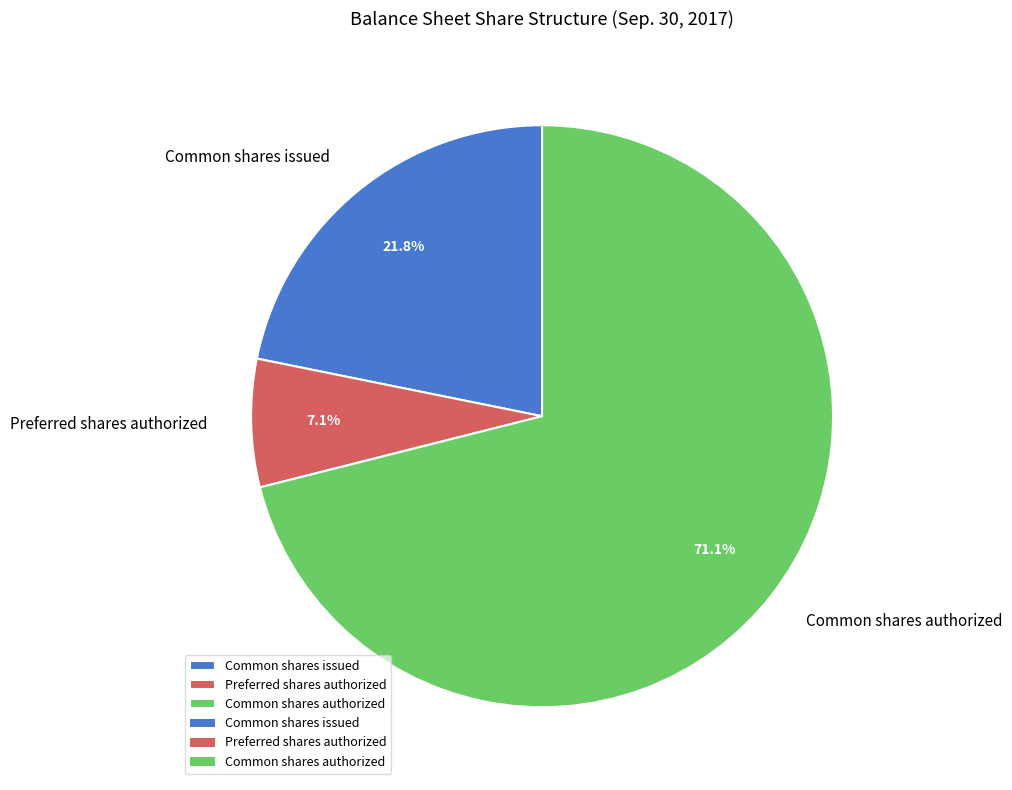

To the nearest percent, what portion does Common shares issued represent?

22%